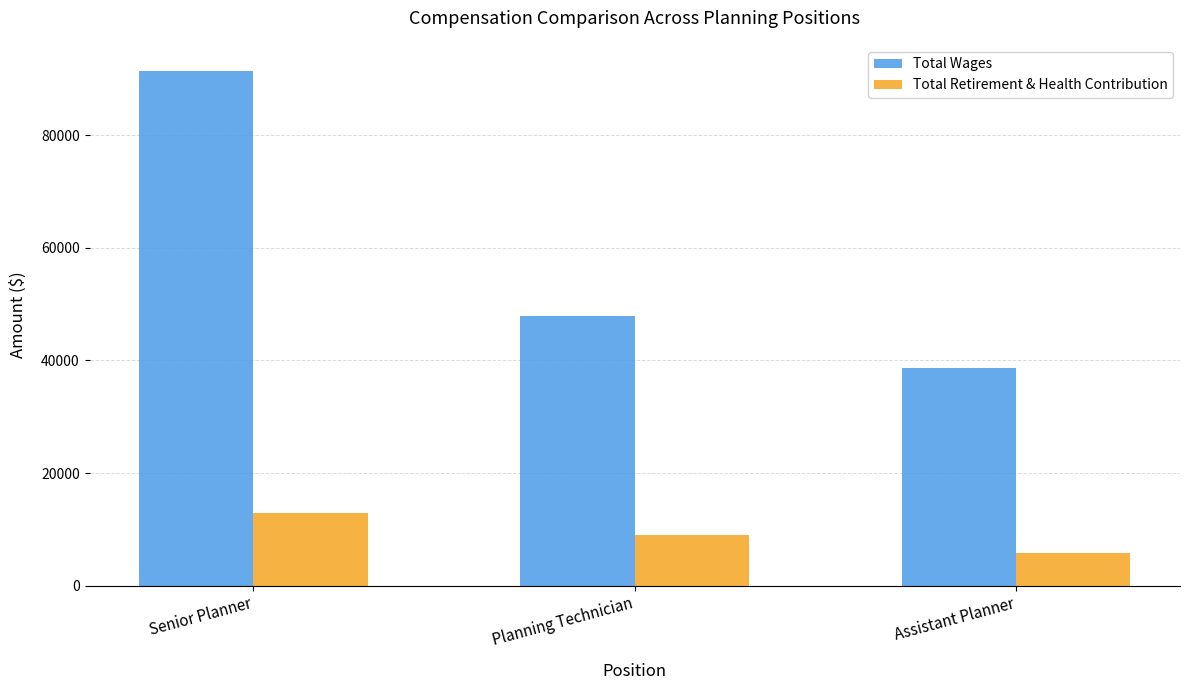

At which label does Total Wages first exceed 47821?

Senior Planner